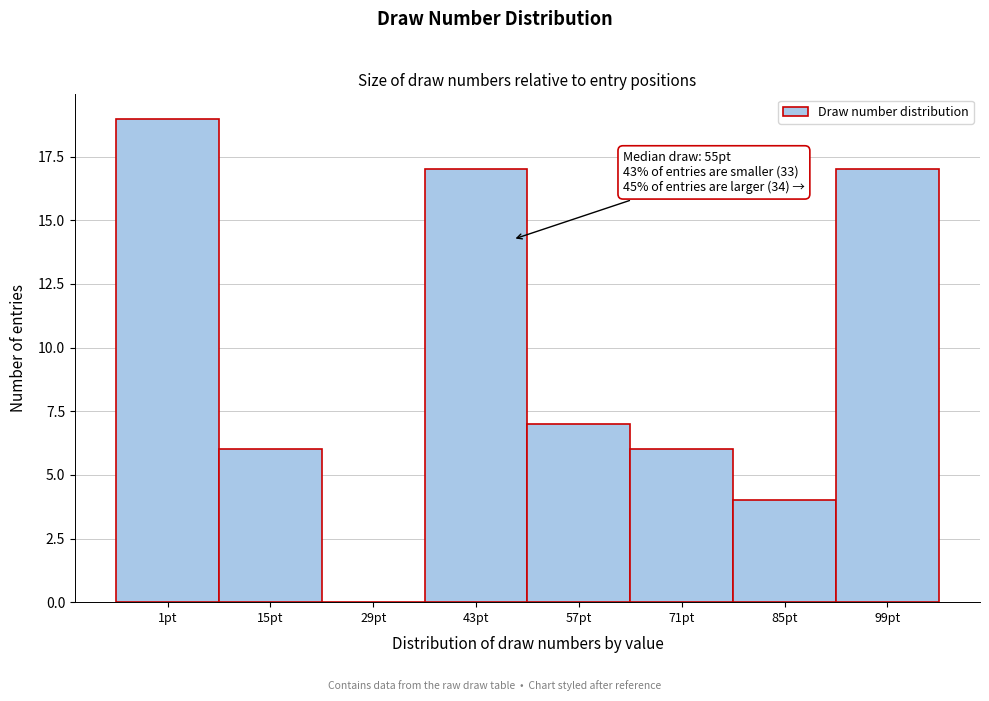

Reading right to left, extract all data points from this chart.

99pt=17	85pt=4	71pt=6	57pt=7	43pt=17	29pt=0	15pt=6	1pt=19